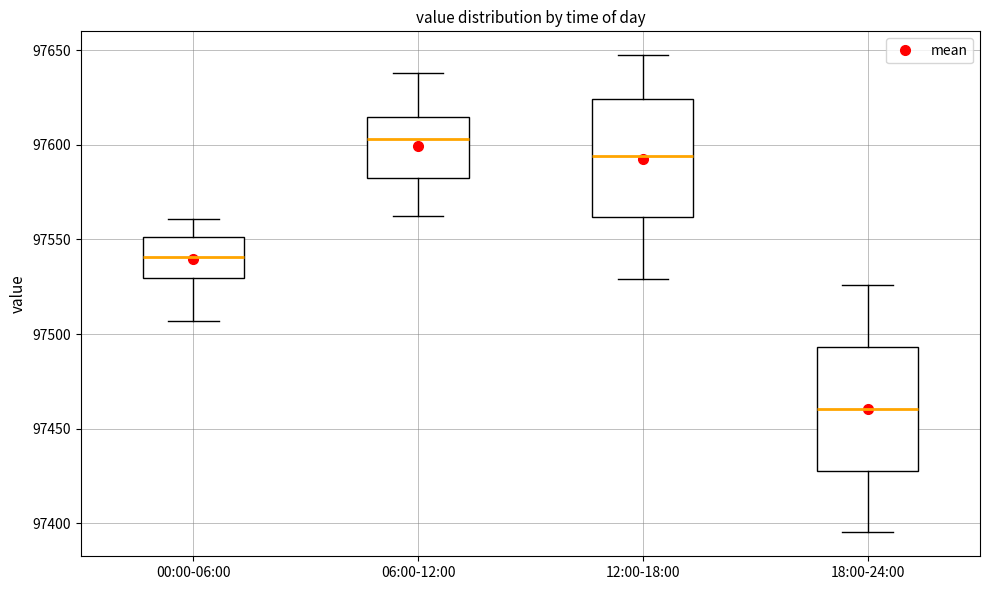

Reading left to right, transcribe this box plot: for each box, give where its median line is, the range the box spans, and where its two whiskers end, as read against the y-axis. The values are not printed on the chart, so give them approximately, as read against the axis.

00:00-06:00: median 97540, box 97530 to 97550, whiskers 97505 to 97560
06:00-12:00: median 97605, box 97585 to 97615, whiskers 97560 to 97640
12:00-18:00: median 97595, box 97560 to 97625, whiskers 97530 to 97645
18:00-24:00: median 97460, box 97430 to 97495, whiskers 97395 to 97525